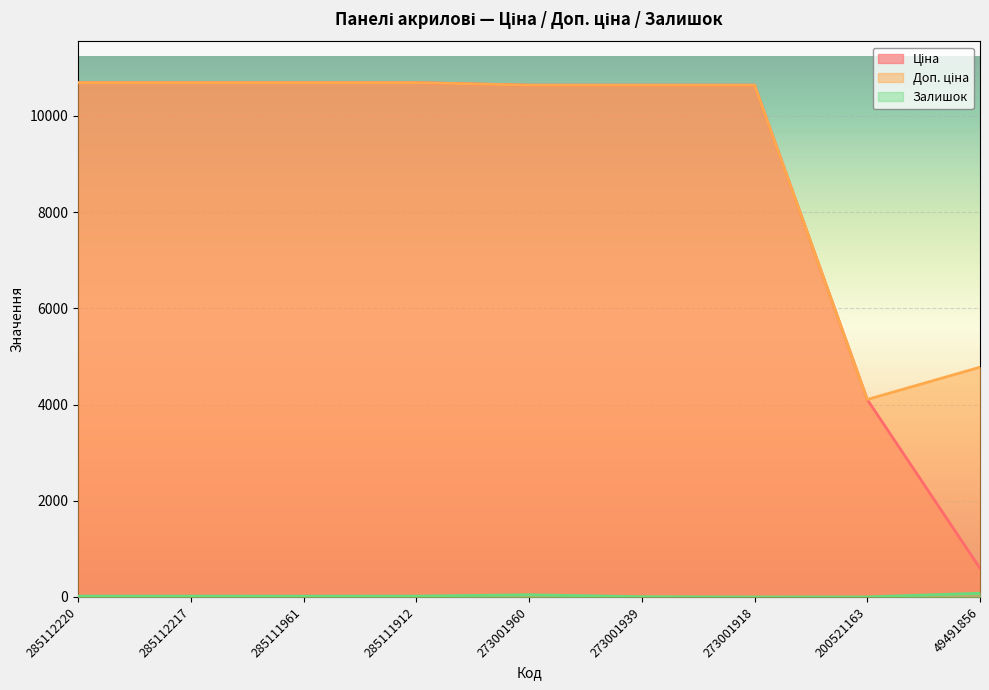

What is the difference between the maximum and second lowest values in the Доп. ціна series?

5914.9